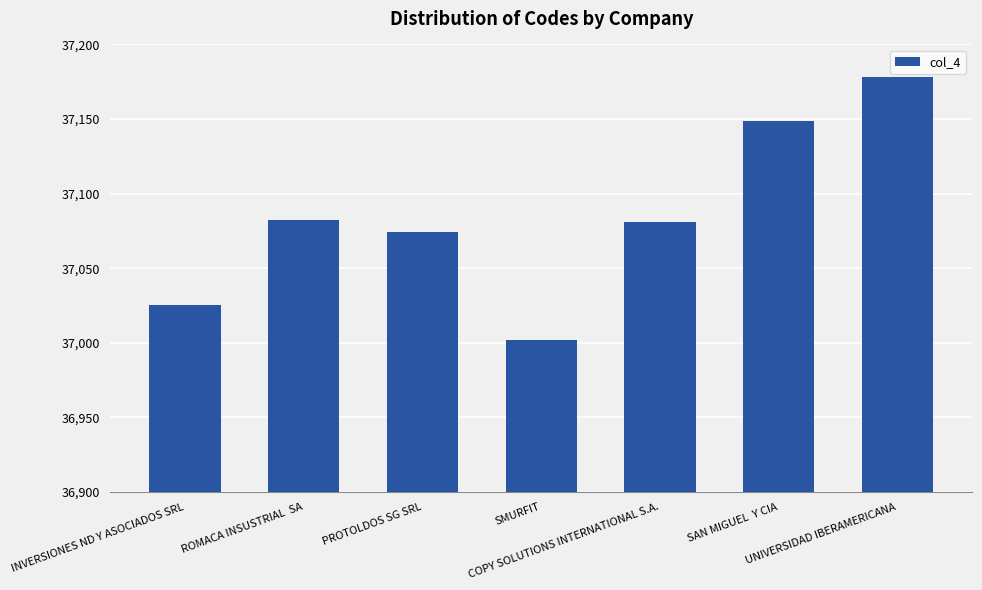

What is the greatest value displayed?

37178